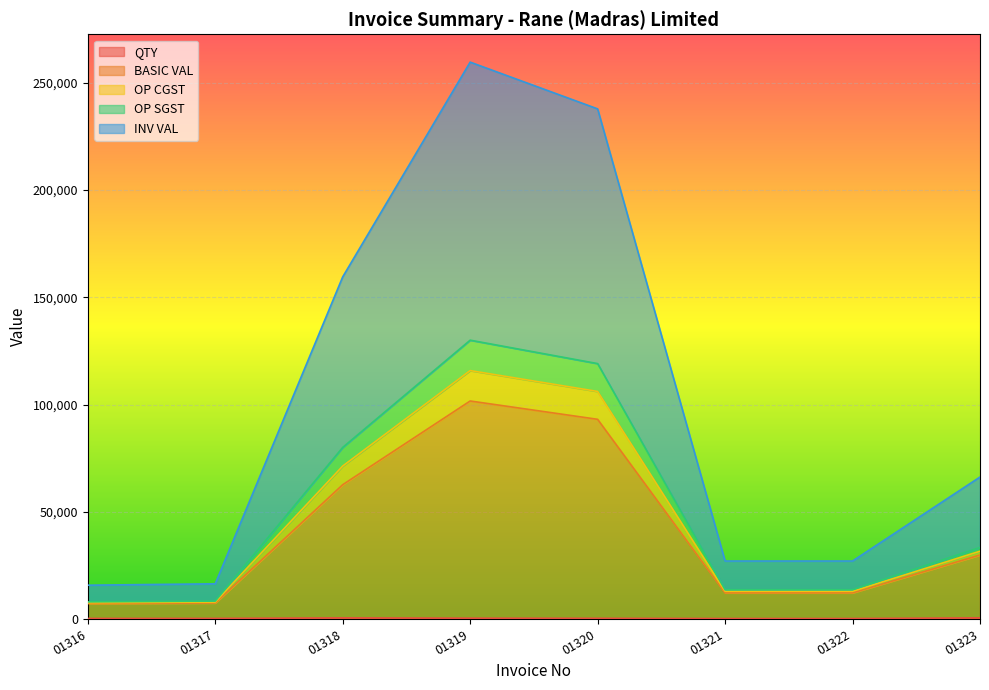

How many lines are shown in the chart?

5